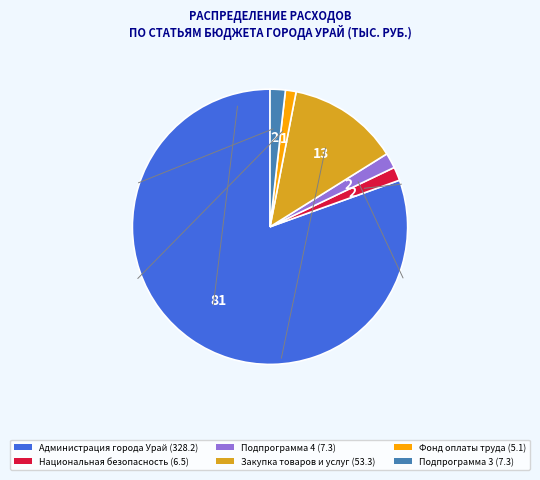

Does any single category account for the majority?

Yes